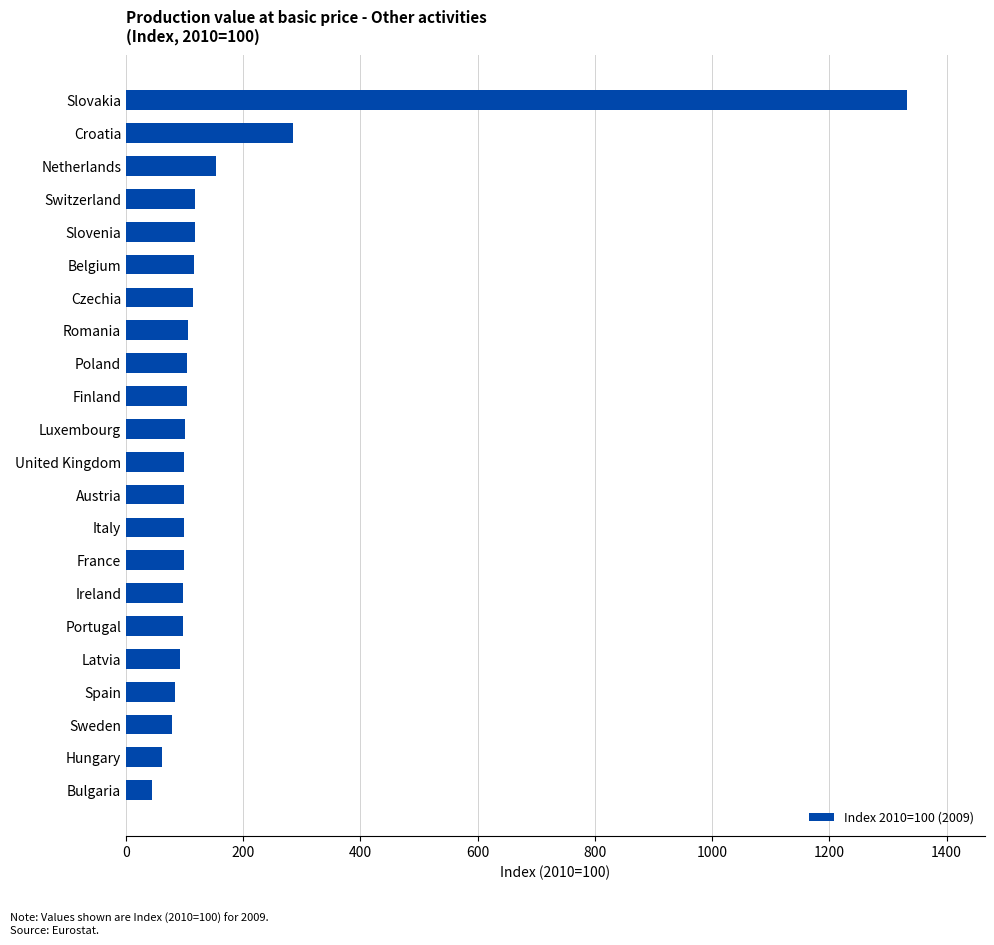

What is the label of the 2nd bar from the top?

Croatia